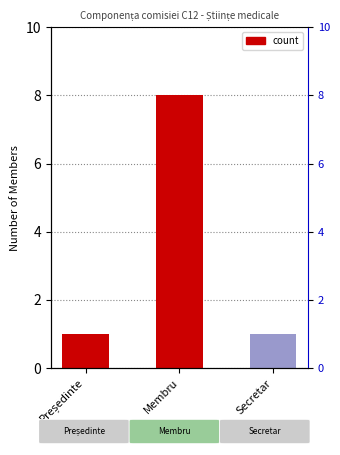

What is the label of the 3rd bar from the right?

Președinte